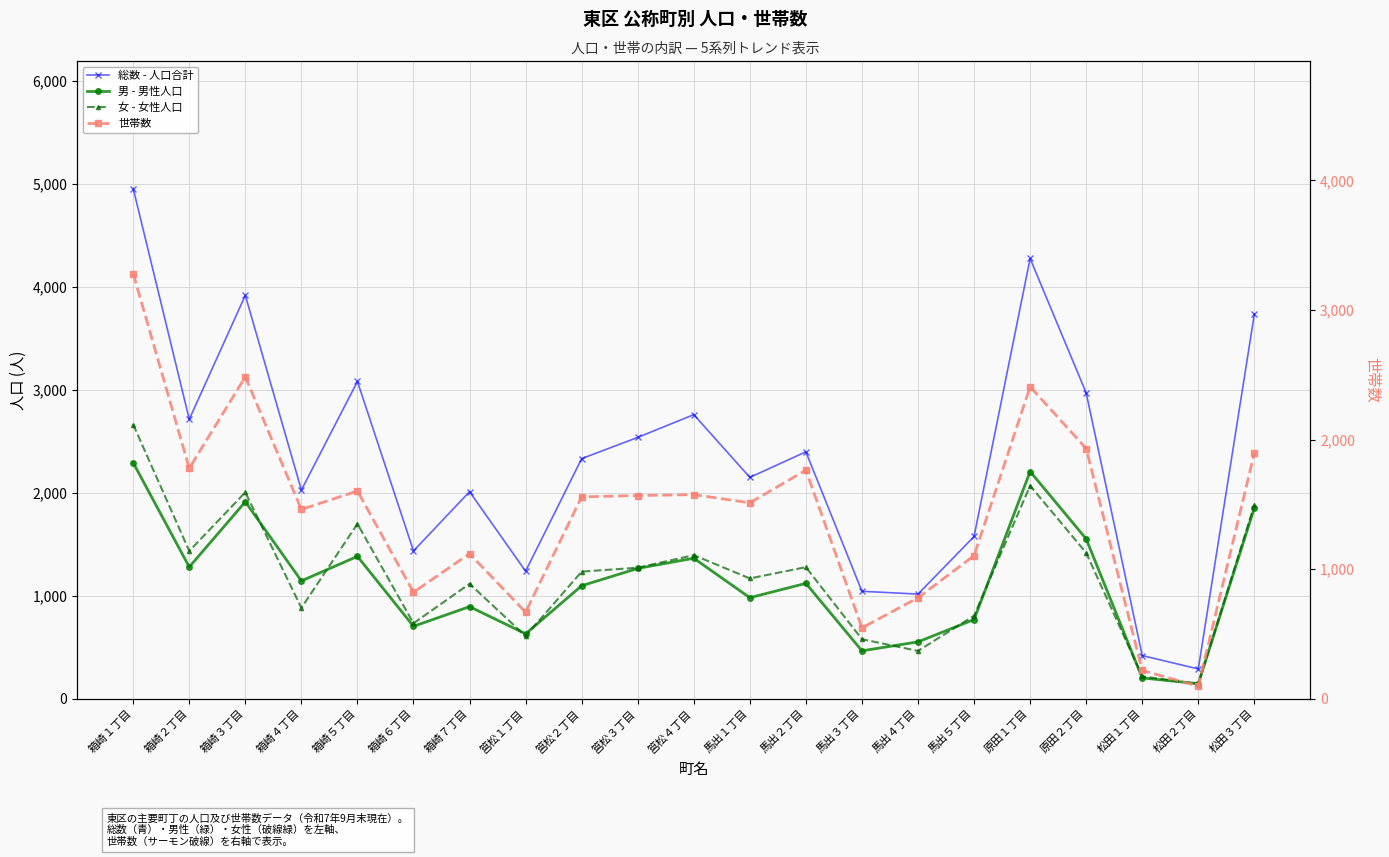

Reading right to left, what are all the values shown in this chart?

総数 - 人口合計: 3734	289	419	2969	4274	1575	1016	1043	2397	2149	2758	2537	2331	1238	2010	1435	3080	2026	3916	2713	4953
男 - 男性人口: 1852	146	202	1552	2206	769	552	465	1120	981	1364	1265	1097	630	894	703	1382	1144	1912	1279	2291
女 - 女性人口: 1882	143	217	1417	2068	806	464	578	1277	1168	1394	1272	1234	608	1116	732	1698	882	2004	1434	2662
世帯数: 1896	97	218	1931	2408	1104	779	547	1764	1512	1575	1568	1558	668	1119	822	1603	1461	2484	1778	3281